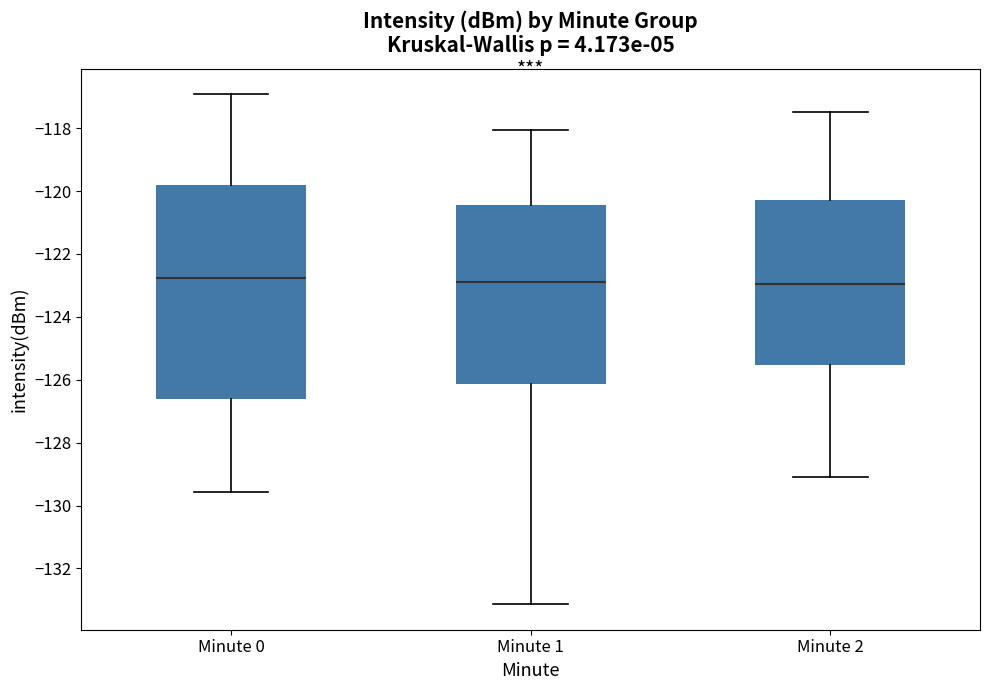

Which box is the tallest, from its lower edge to its upper edge?

Minute 0